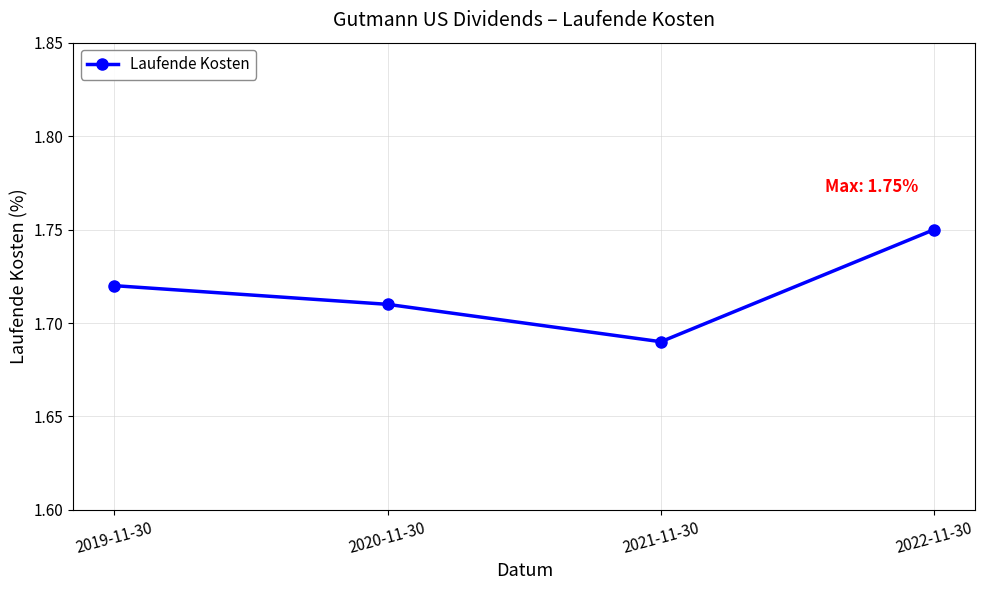

What is the sum of all values?

6.9